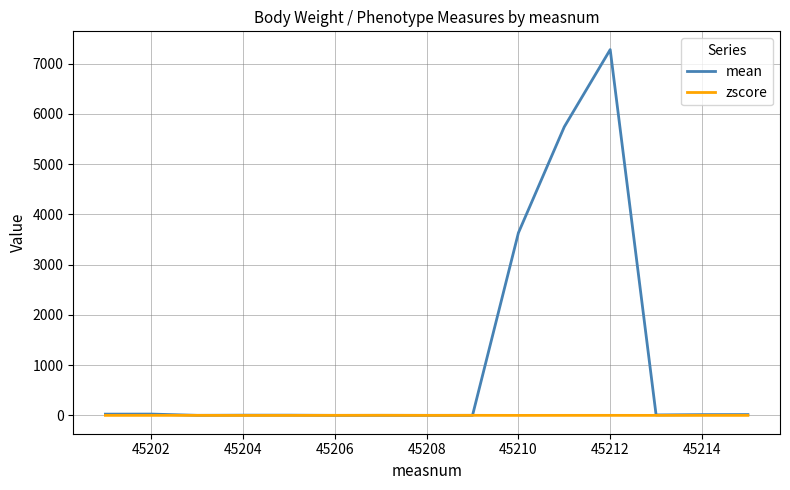

Which series has the largest range (max minus min)?

mean